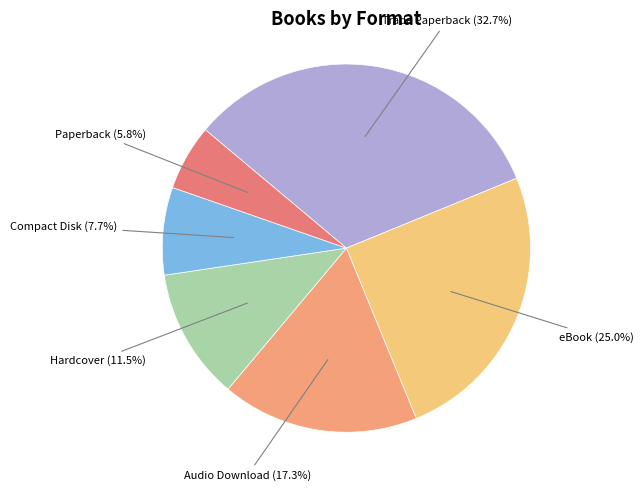

How many segments does this pie chart have?

6